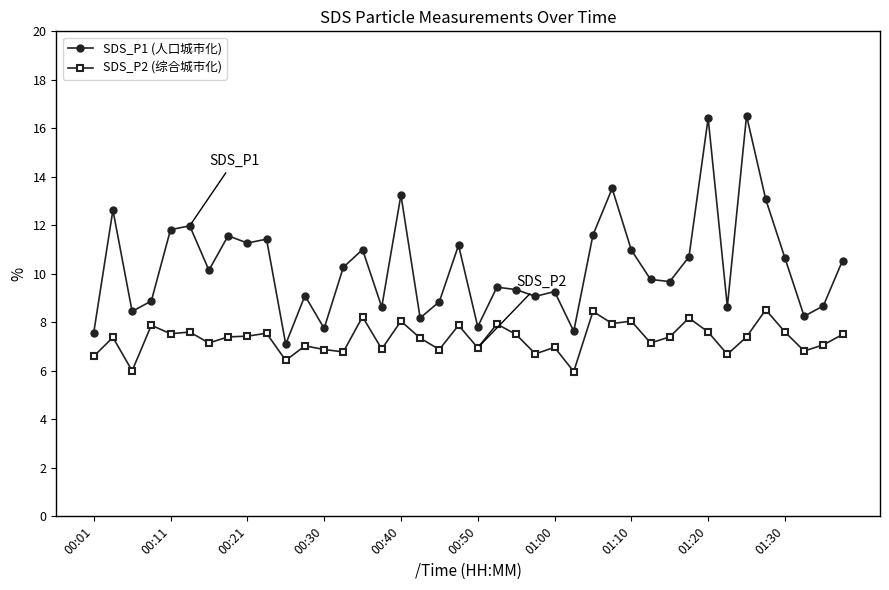

True or false: SDS_P1 (人口城市化) has more than 1 interior local peaks.

True